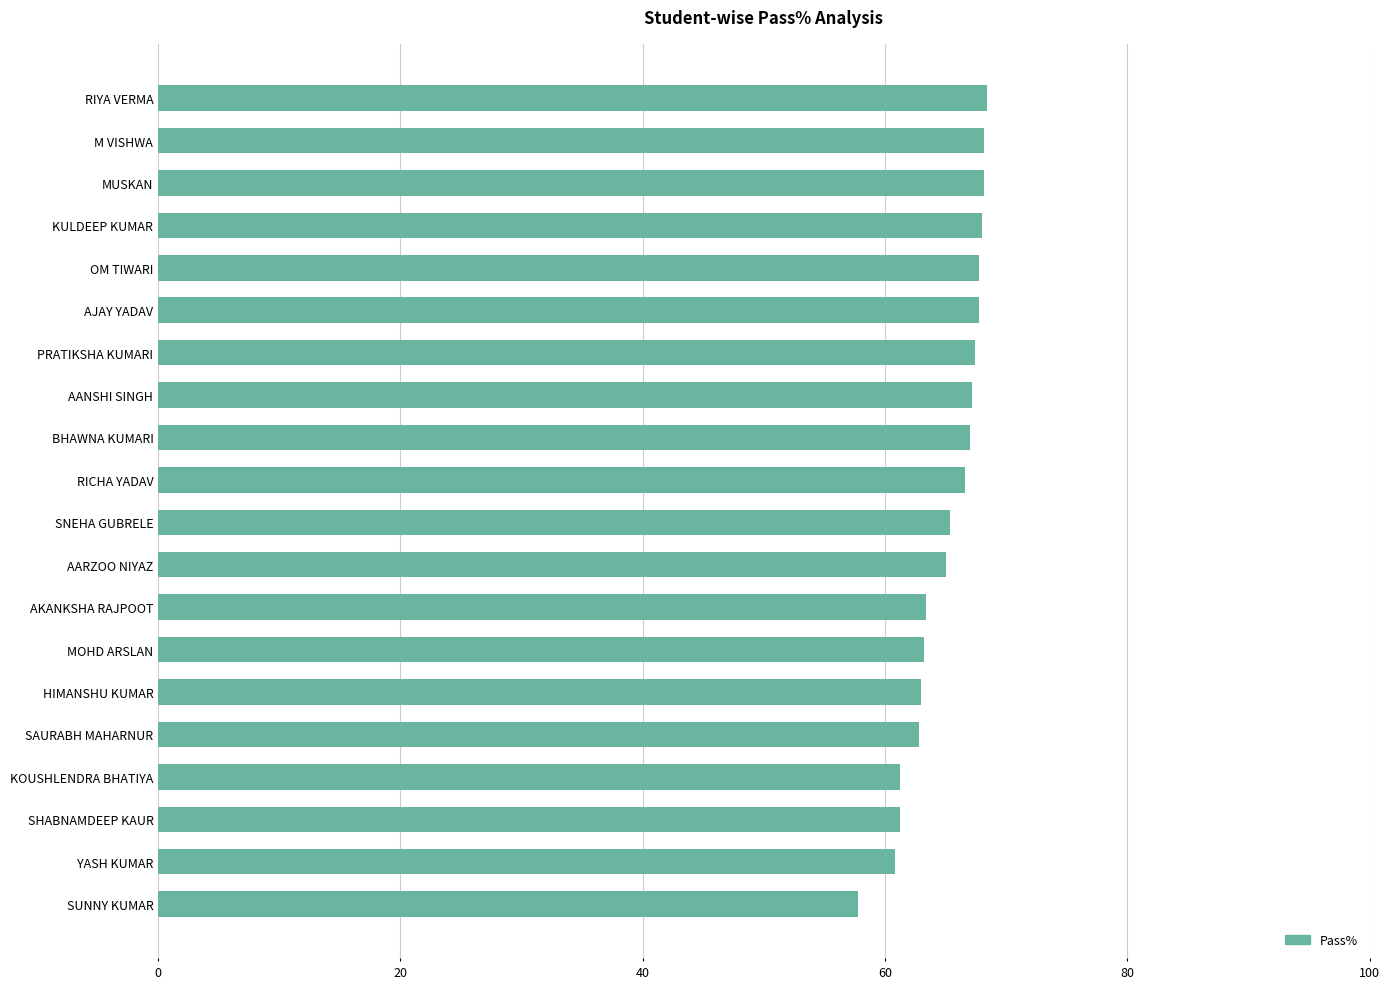

What is the ratio of the value at RIYA VERMA to the value at PRATIKSHA KUMARI?

1.0